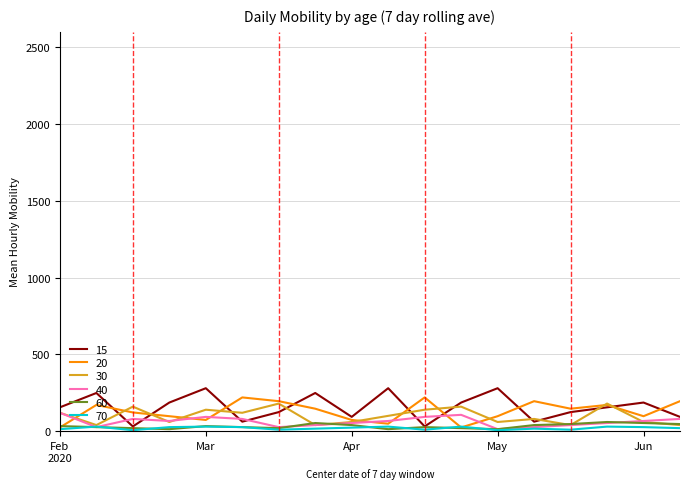

What is the greatest value displayed?

280.0